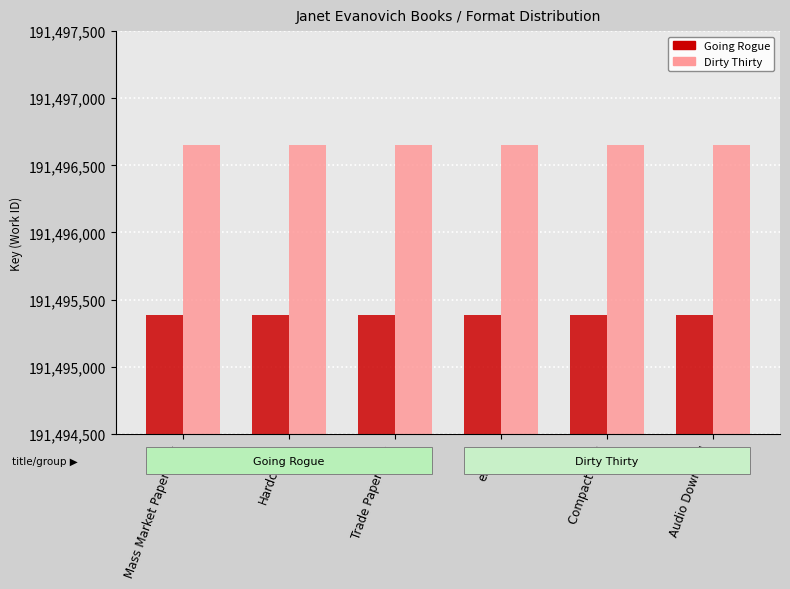

What is the difference between the highest and lowest values at Hardcover?

1266